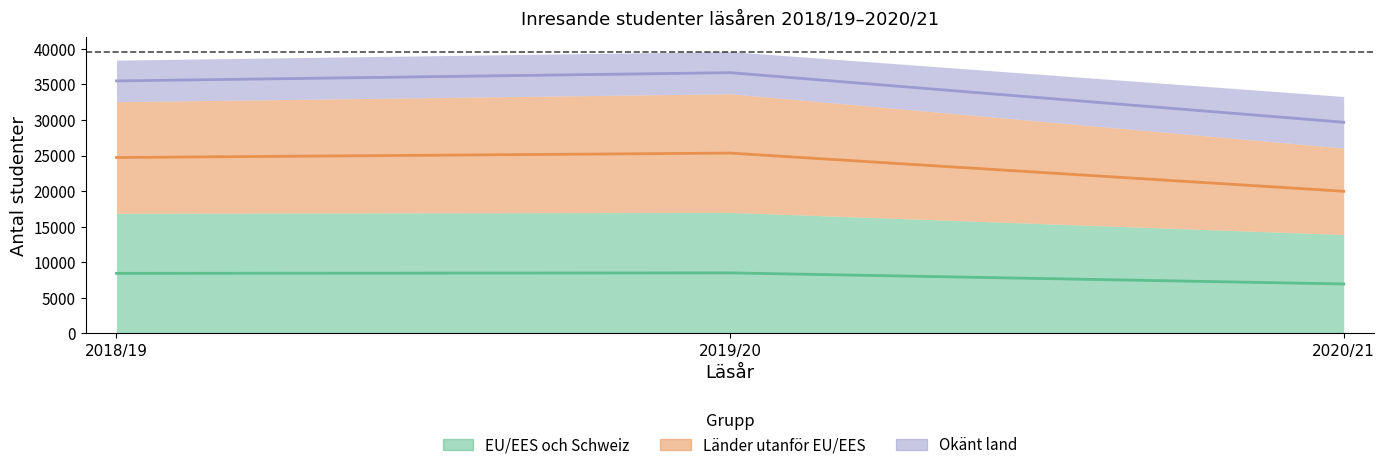

The value of Länder utanför EU/EES at 2020/21 is 13279.0. True or false?

False